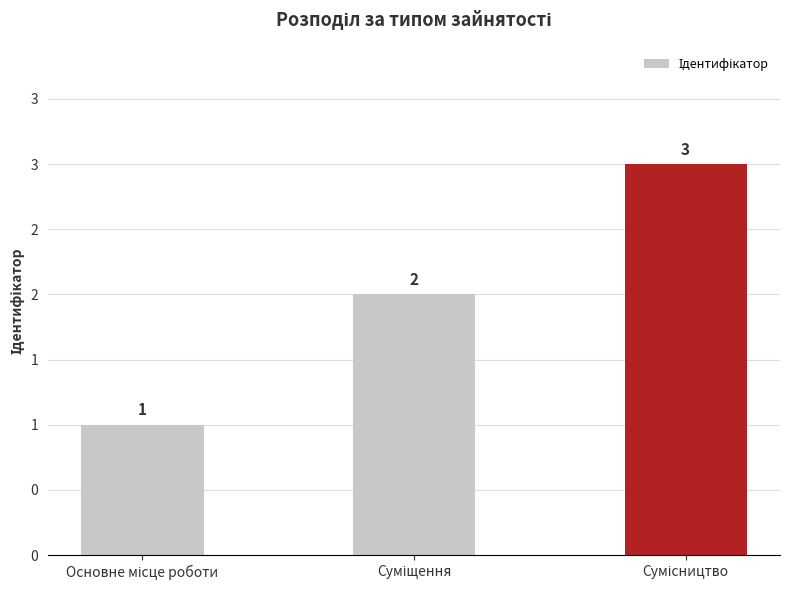

What is the minimum value shown in the chart?

1